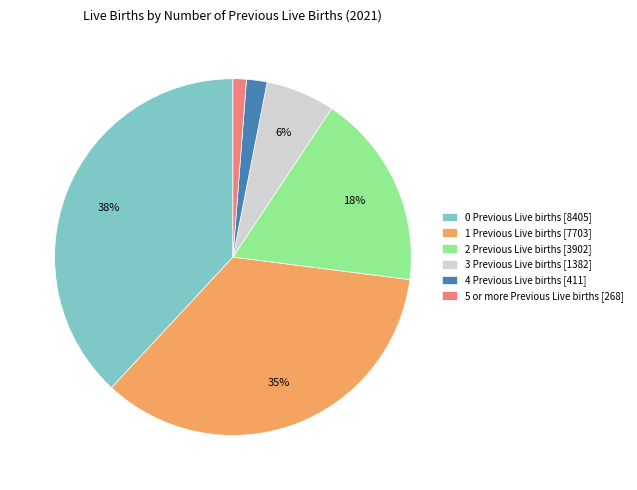

To the nearest percent, what is the difference between the largest and smallest slice percentages?

37%